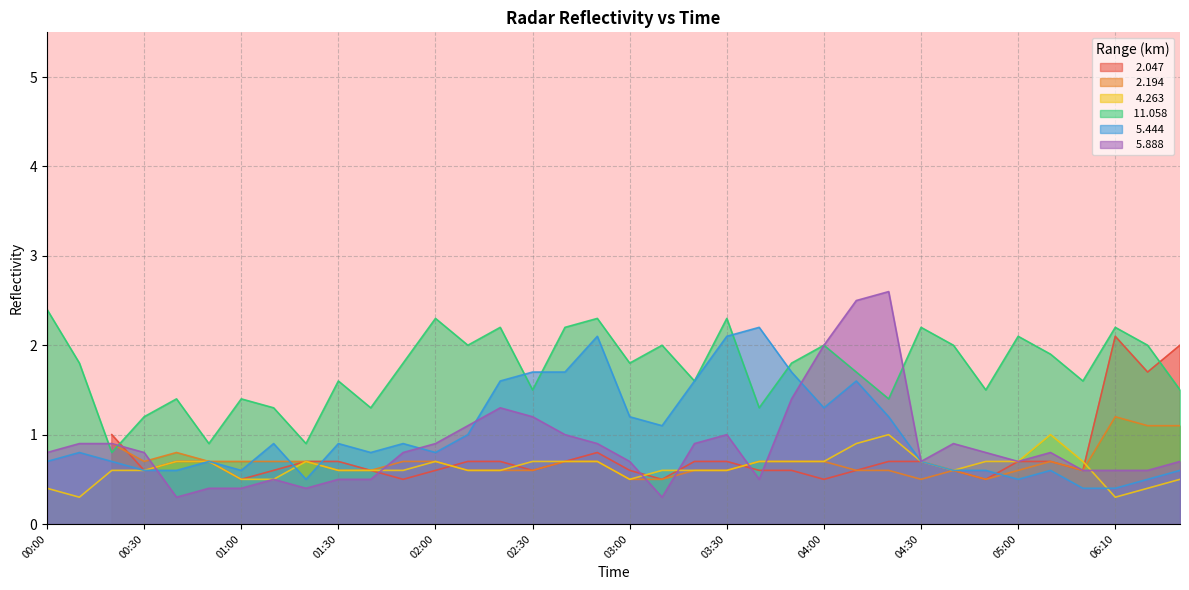

What is the difference between the maximum and minimum values in the  11.058 series?

1.6